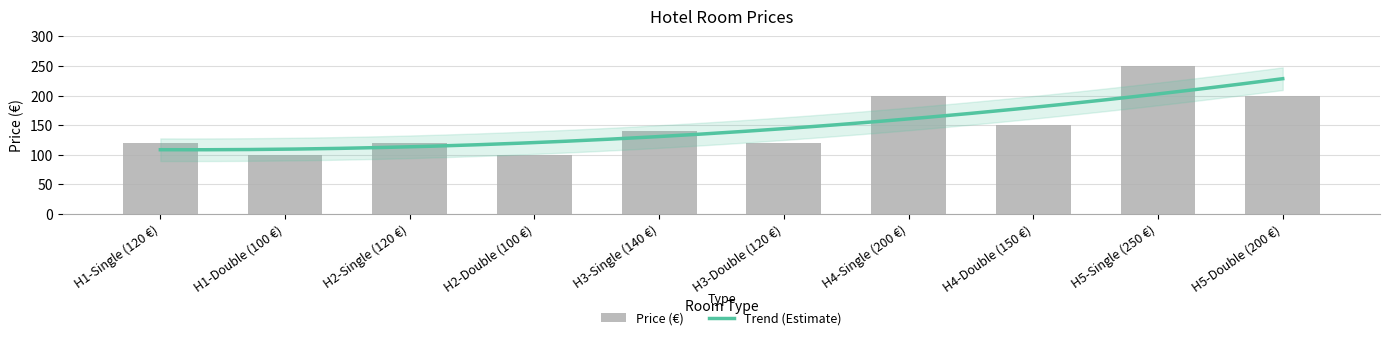

What is the value of the 6th bar from the left?

120